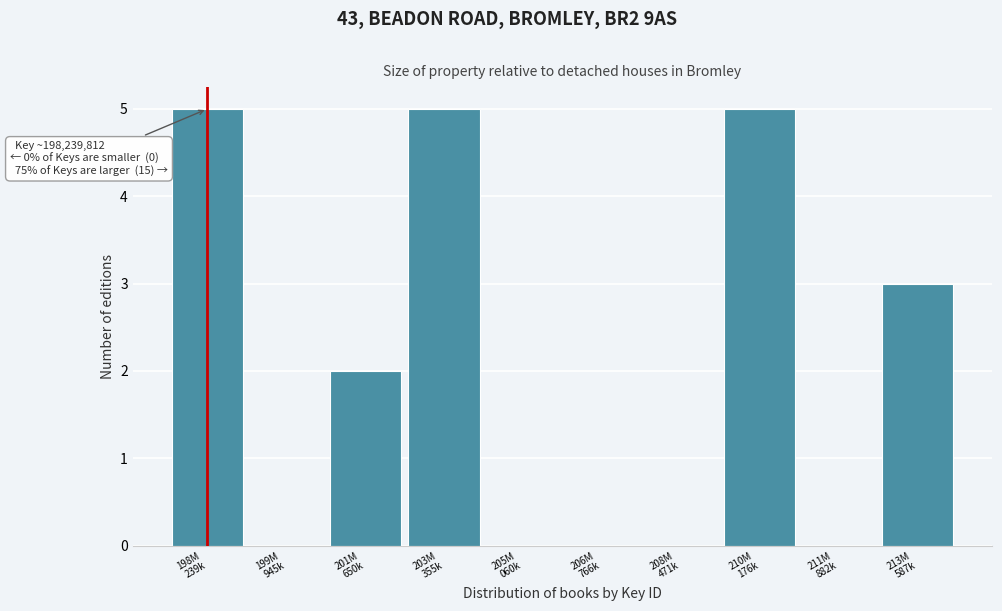

What is the greatest value displayed?

5